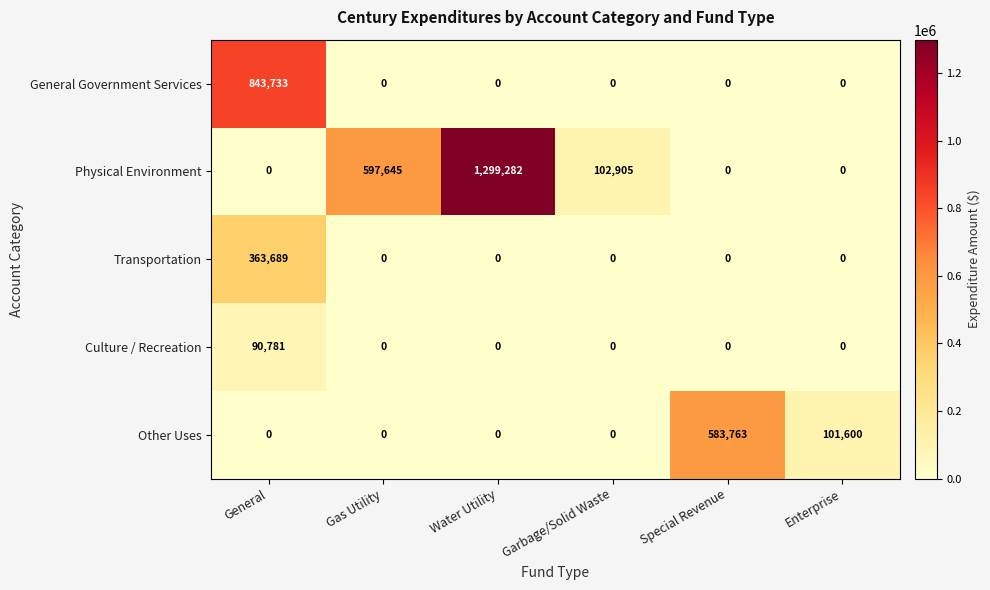

What is the total value across all series at General?

1298203